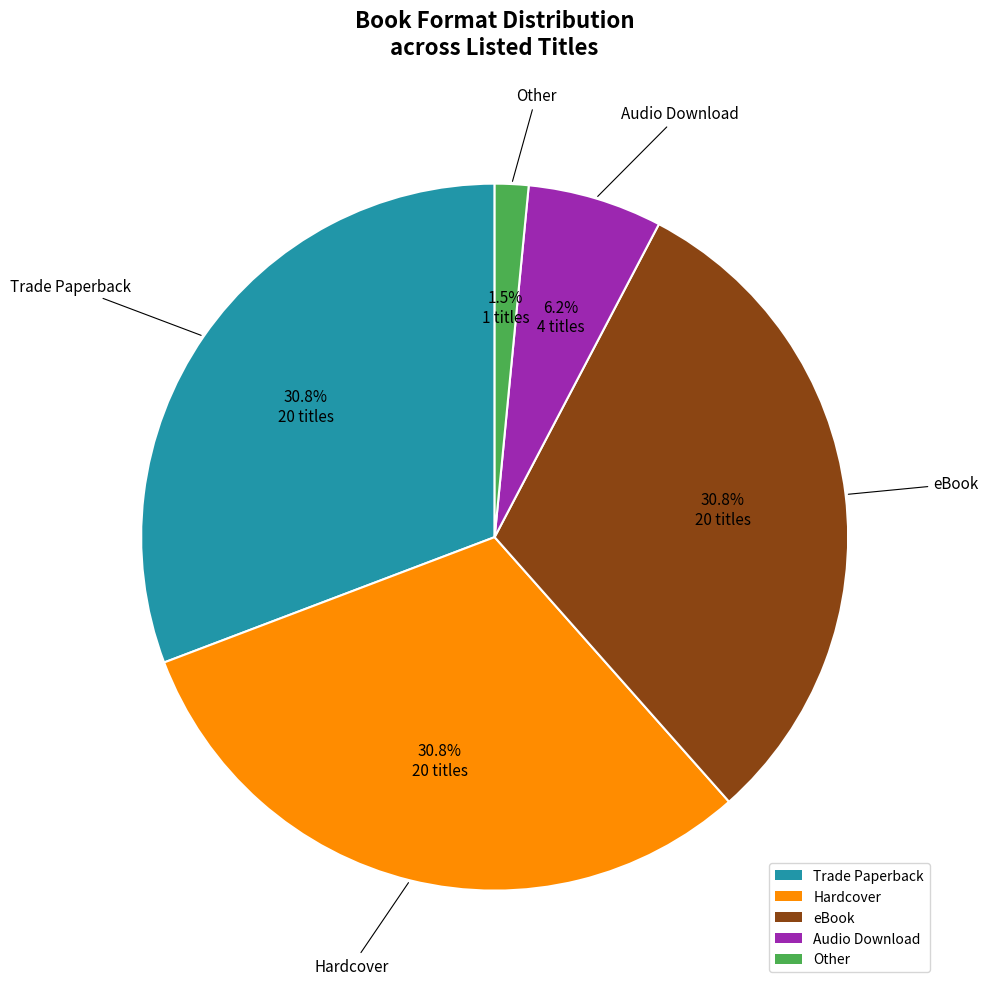

Is there any slice that represents more than half of the pie?

No